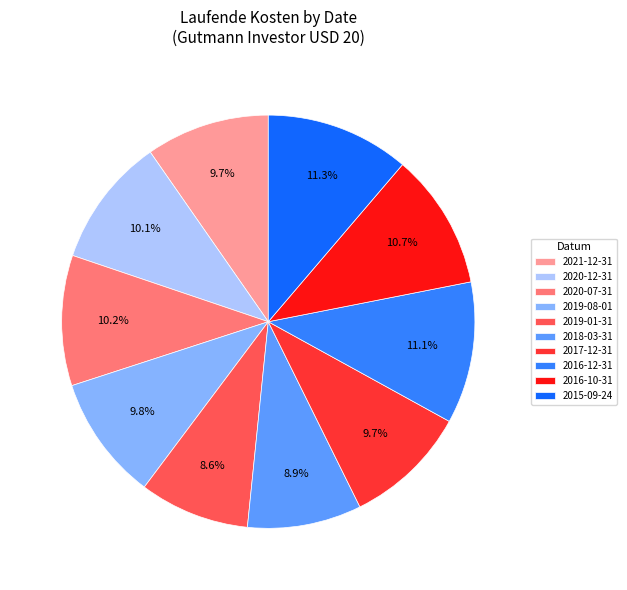

True or false: 2015-09-24 accounts for 11% of the total.

True